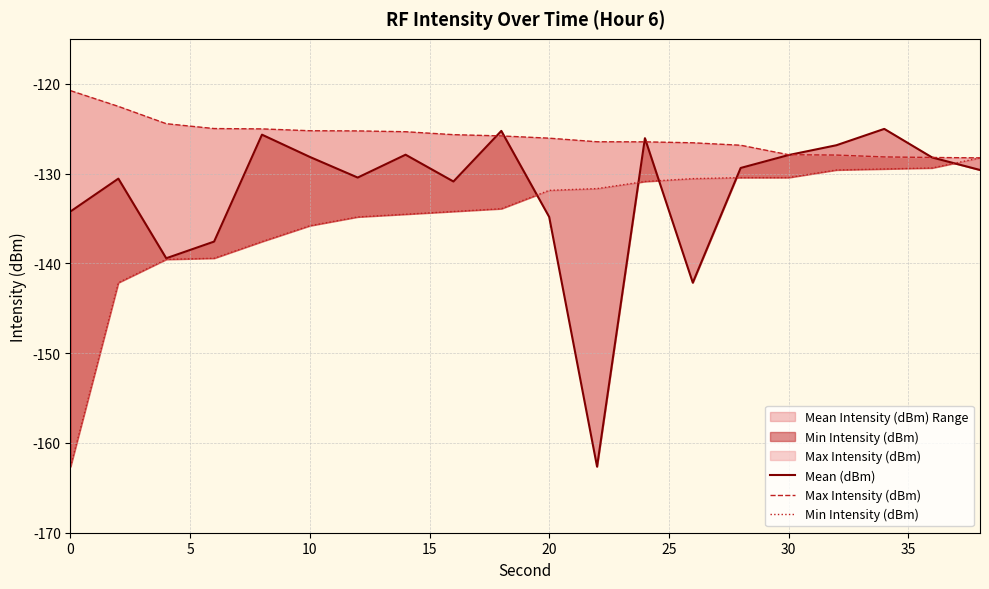

Does the chart display data point markers on the line(s)?

No